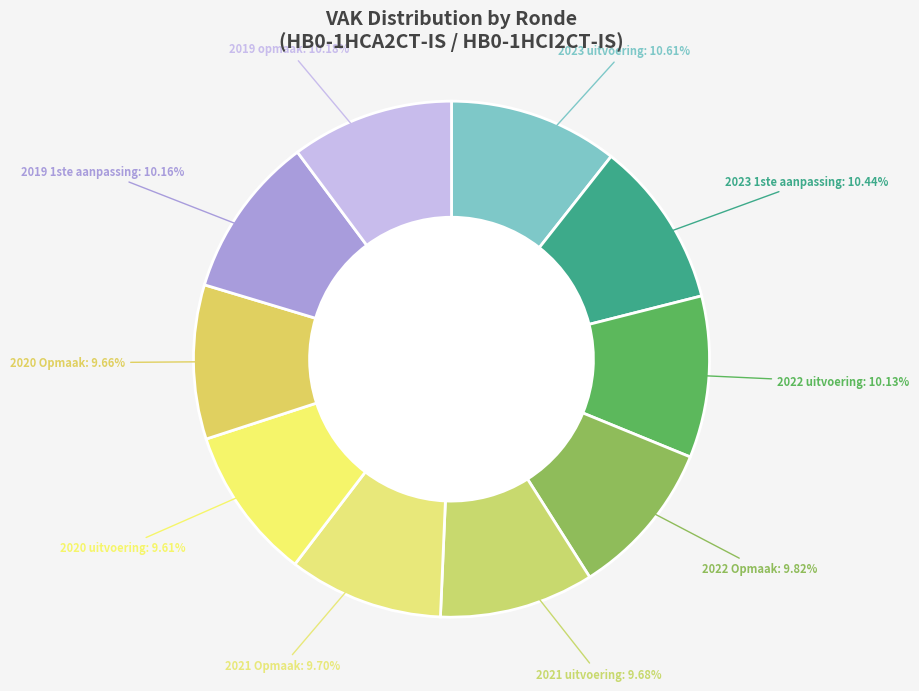

Count the number of slices in the pie.

10